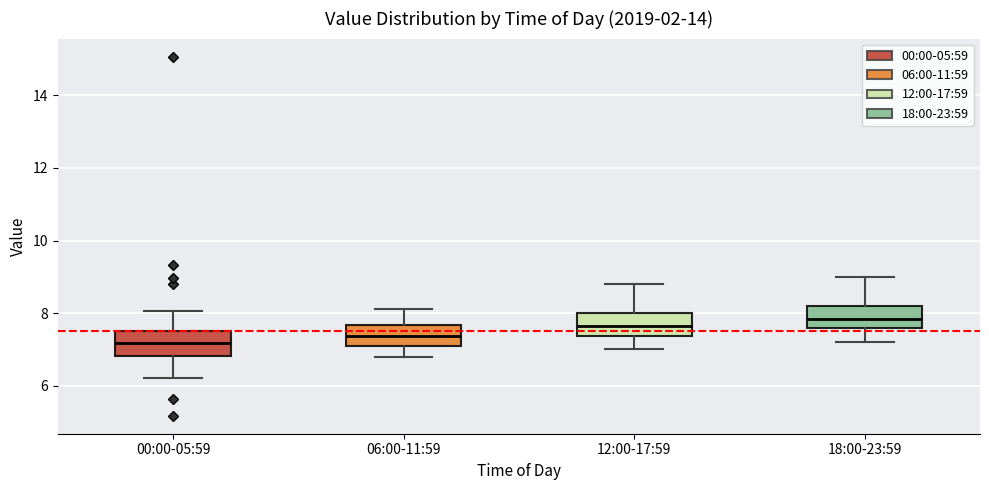

Reading left to right, read every box against the y-axis: the position of its median line, the range the box covers, and the ends of its whiskers. The values are not printed on the chart, so give them approximately, as read against the axis.

00:00-05:59: median 7.2, box 6.8 to 7.6, whiskers 6.2 to 8.0
06:00-11:59: median 7.4, box 7.2 to 7.6, whiskers 6.8 to 8.2
12:00-17:59: median 7.6, box 7.4 to 8.0, whiskers 7.0 to 8.8
18:00-23:59: median 7.8, box 7.6 to 8.2, whiskers 7.2 to 9.0